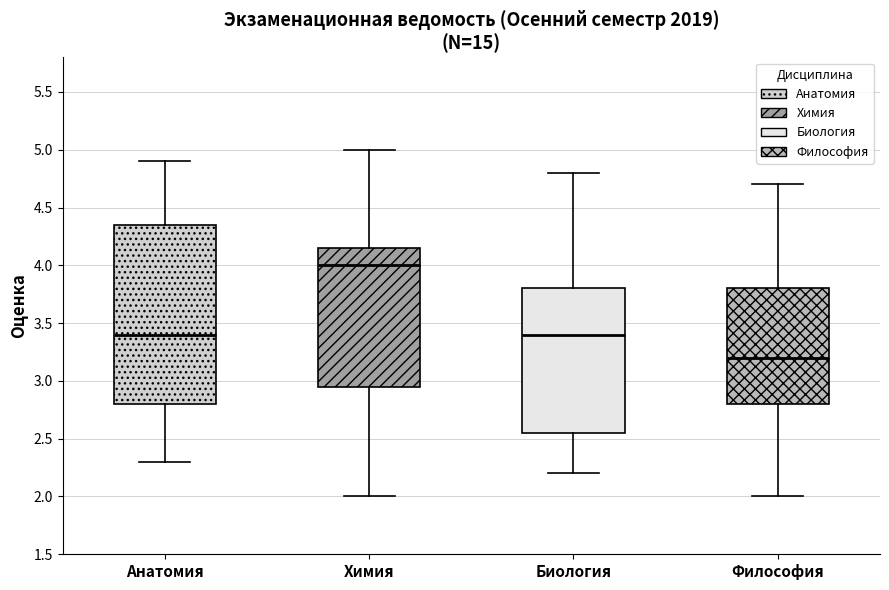

Which box has the highest median line?

Химия